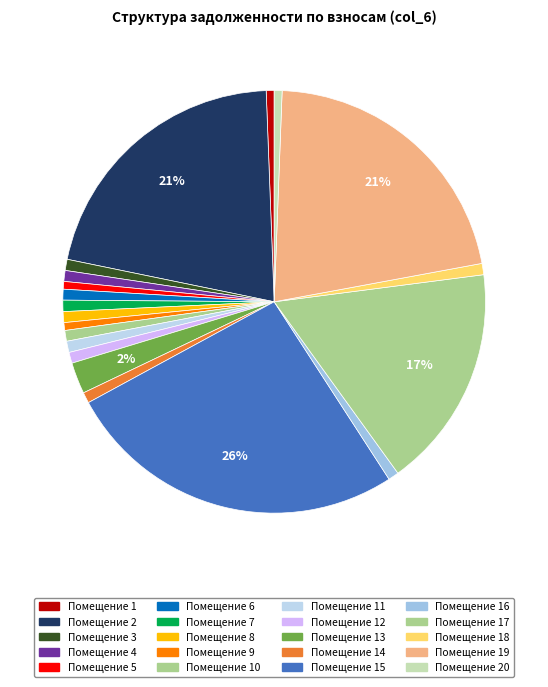

Count the number of slices in the pie.

20